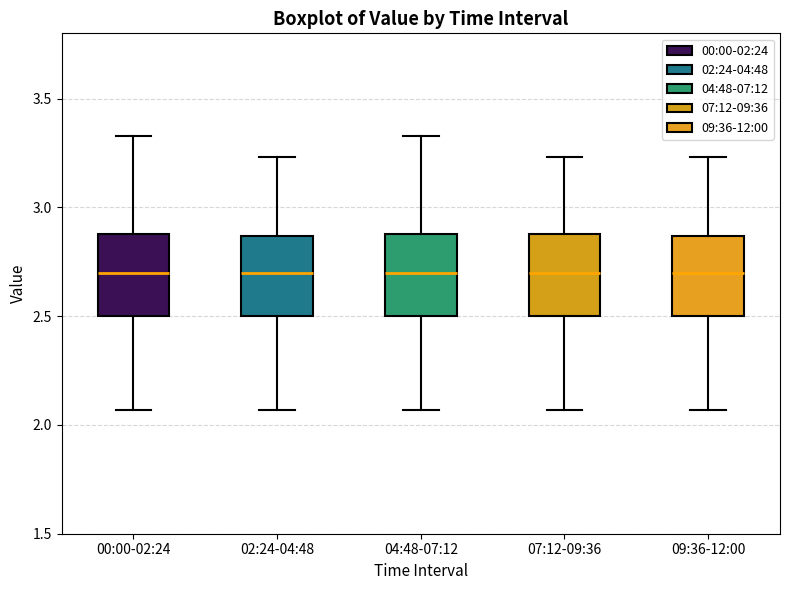

Reading left to right, read every box against the y-axis: the position of its median line, the range the box covers, and the ends of its whiskers. The values are not printed on the chart, so give them approximately, as read against the axis.

00:00-02:24: median 2.70, box 2.50 to 2.90, whiskers 2.05 to 3.35
02:24-04:48: median 2.70, box 2.50 to 2.85, whiskers 2.05 to 3.25
04:48-07:12: median 2.70, box 2.50 to 2.90, whiskers 2.05 to 3.35
07:12-09:36: median 2.70, box 2.50 to 2.90, whiskers 2.05 to 3.25
09:36-12:00: median 2.70, box 2.50 to 2.85, whiskers 2.05 to 3.25